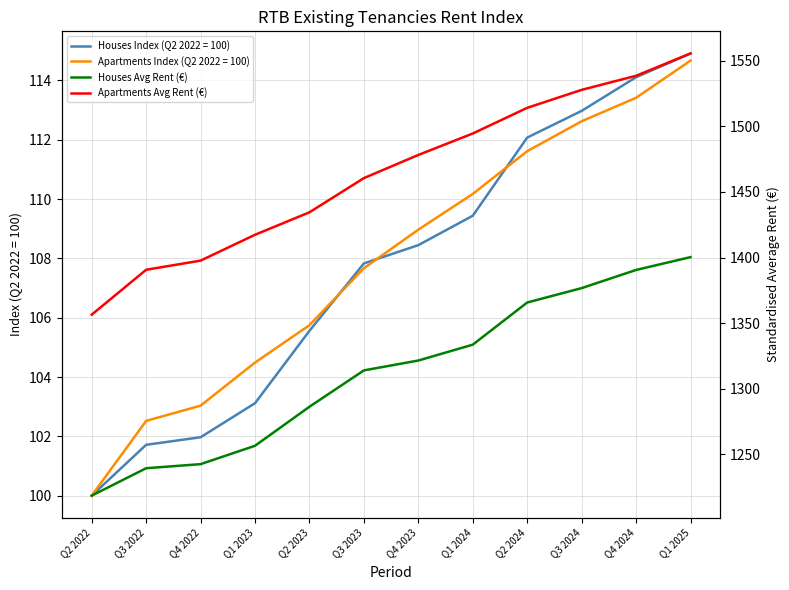

List the labels in order of Houses Avg Rent (€) value, largest first.

Q1 2025, Q4 2024, Q3 2024, Q2 2024, Q1 2024, Q4 2023, Q3 2023, Q2 2023, Q1 2023, Q4 2022, Q3 2022, Q2 2022